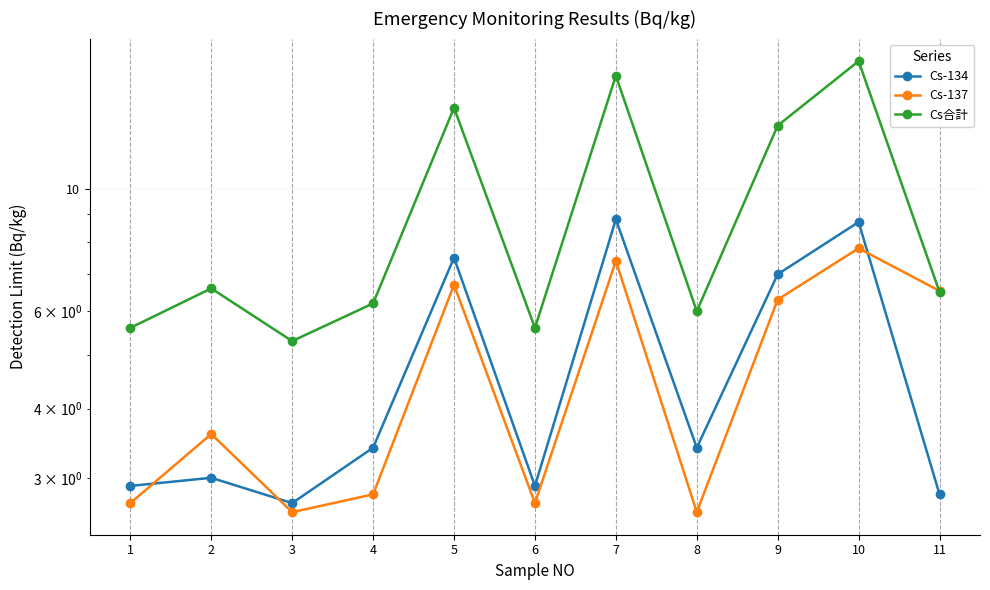

Which series has the largest total across all categories?

Cs合計